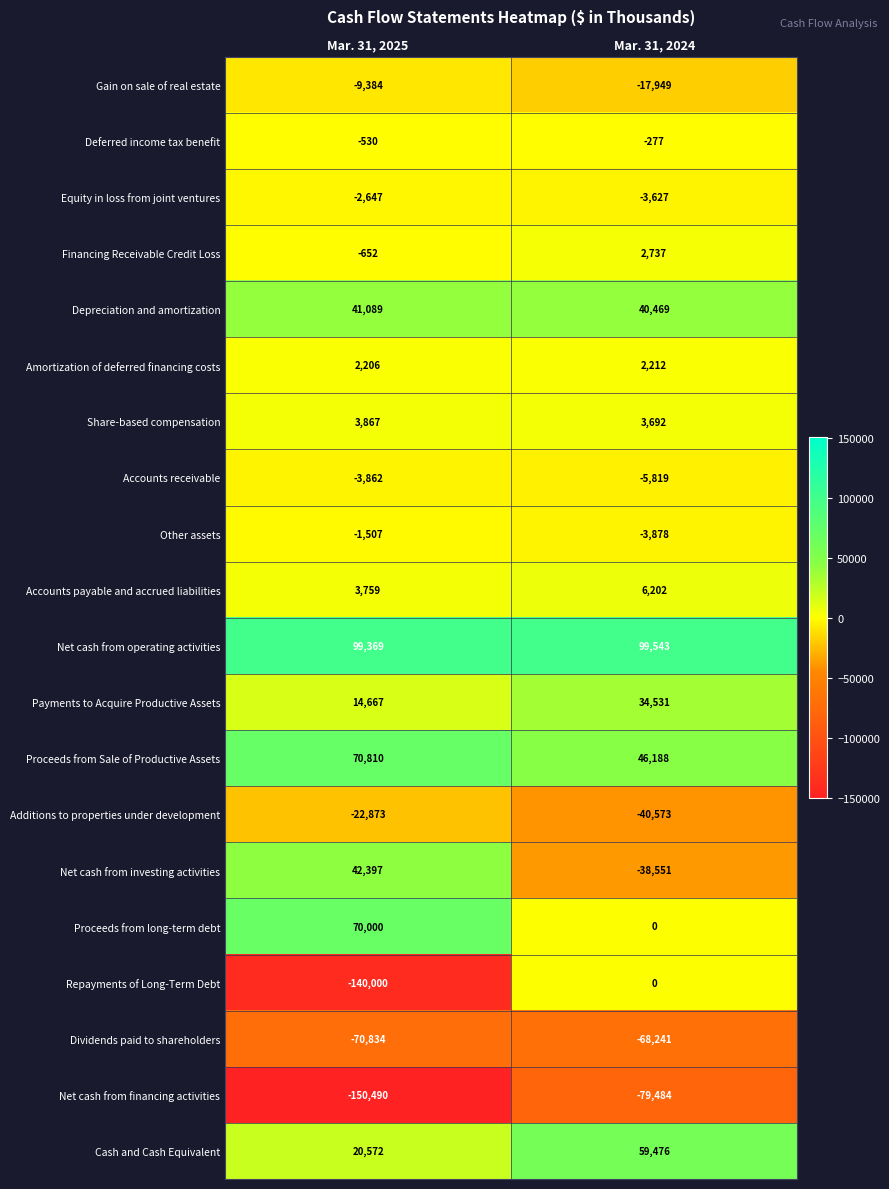

What is the sum of all Accounts payable and accrued liabilities values?

9961